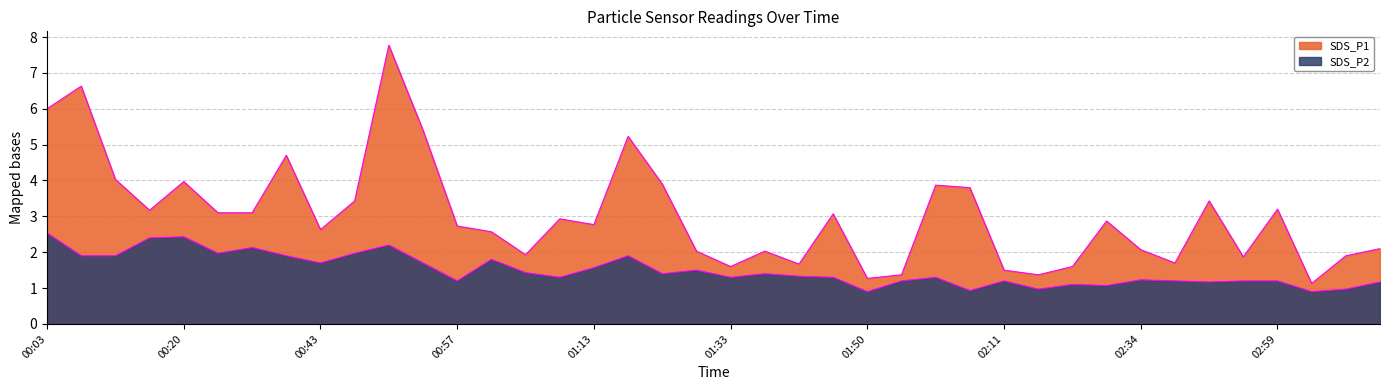

True or false: SDS_P2 has a value of 1.7 at 00:54.

True